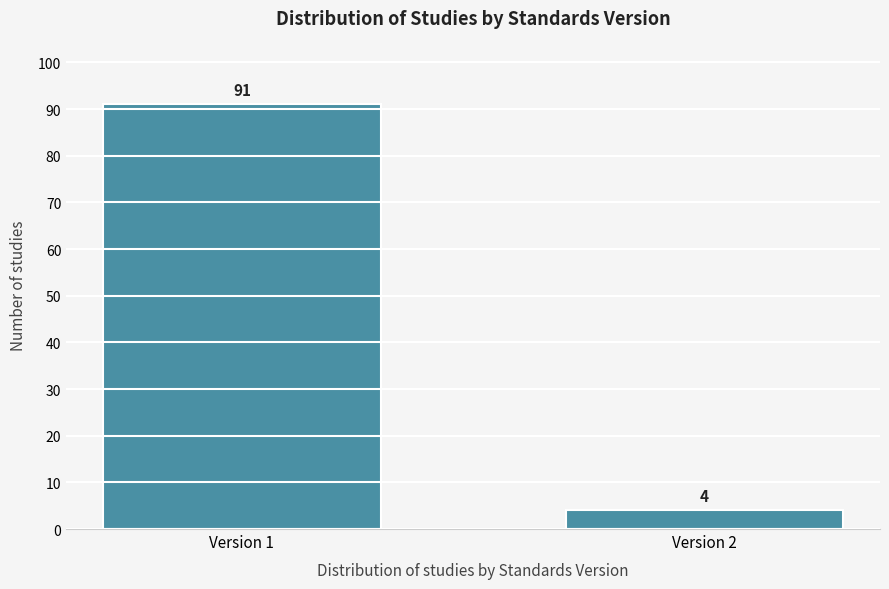

Reading right to left, what are all the values shown in this chart?

4	91